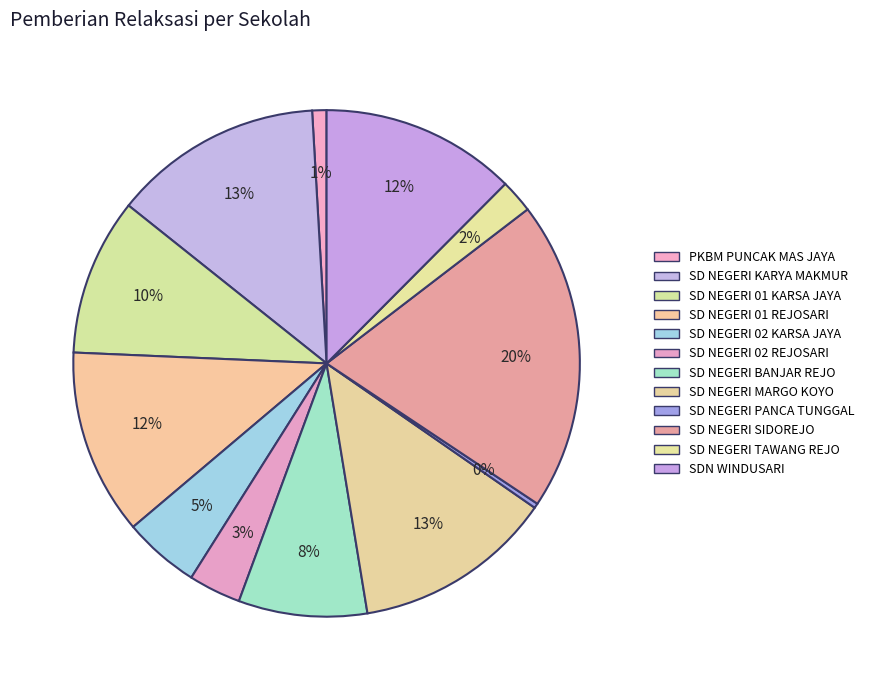

To the nearest percent, what is the average slice percentage?

8%